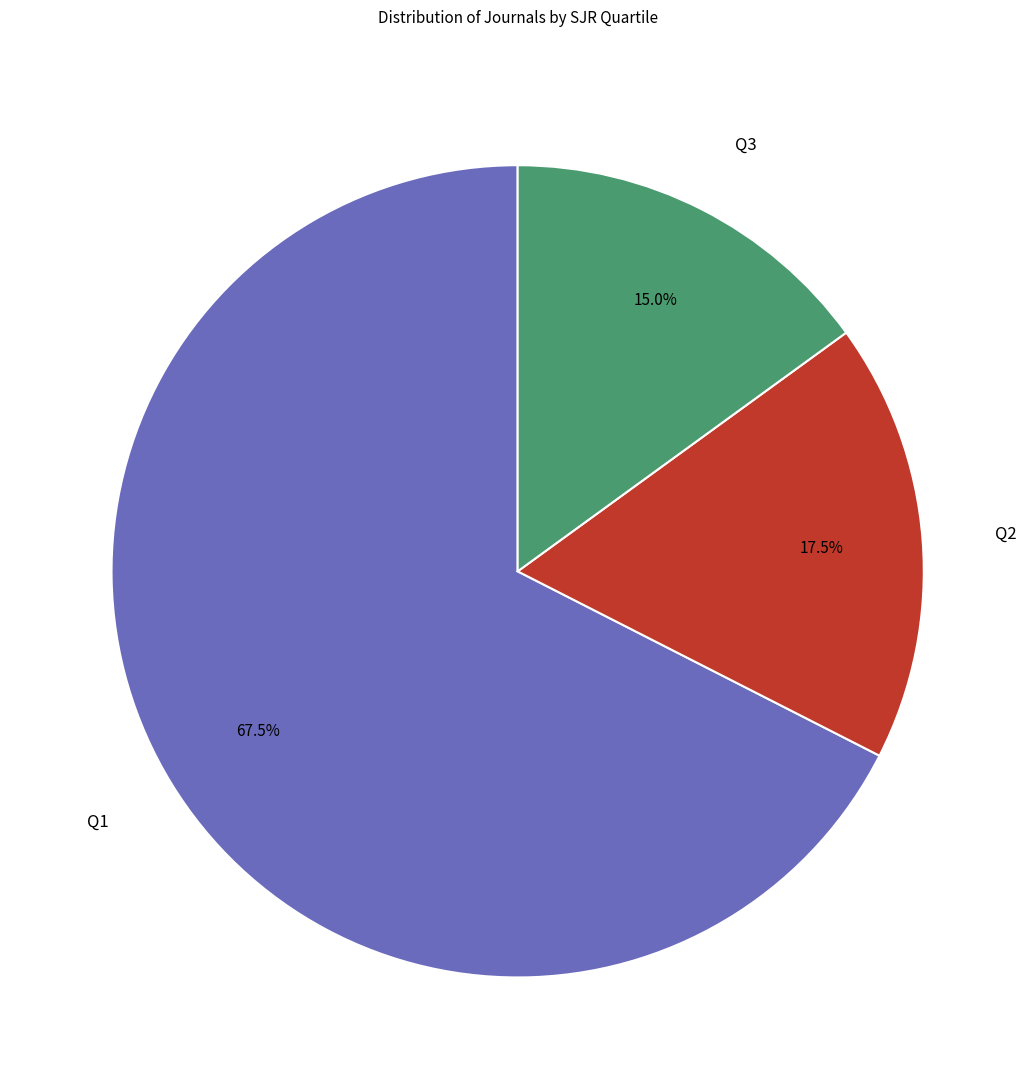

Which category has the biggest portion of the pie?

Q1